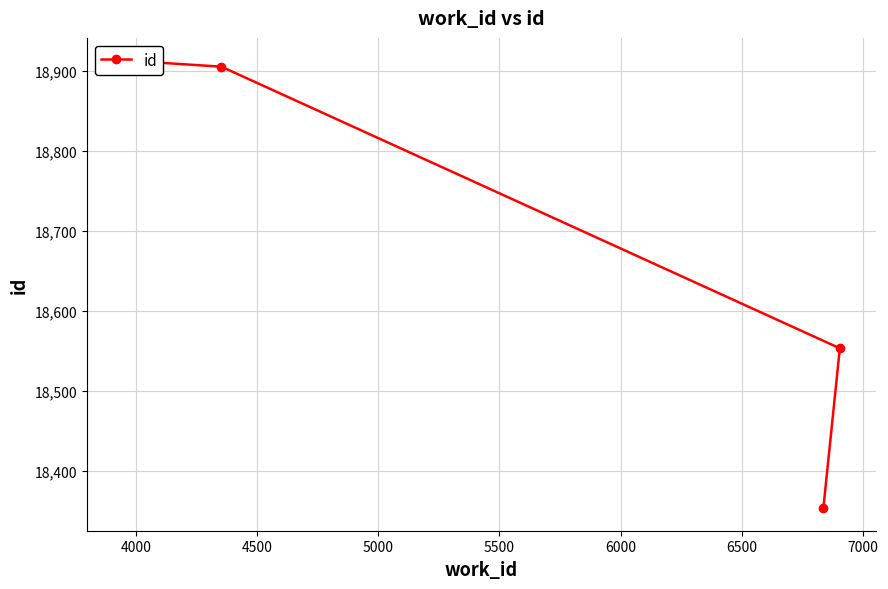

How many lines are shown in the chart?

1